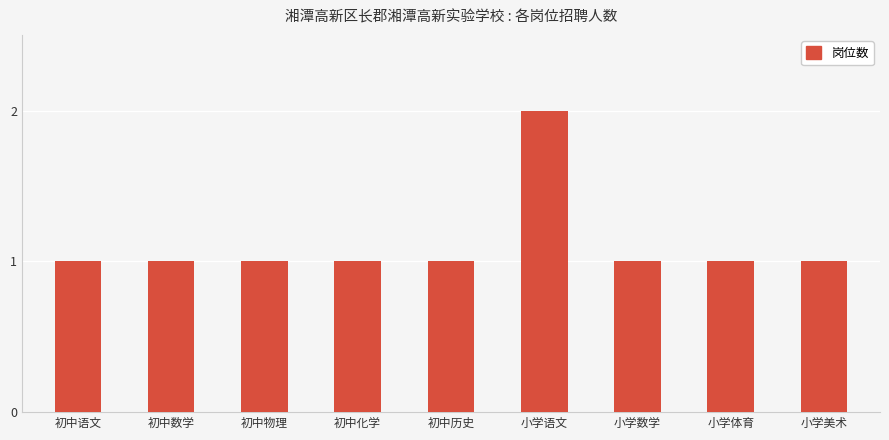

Are the bars horizontal?

No